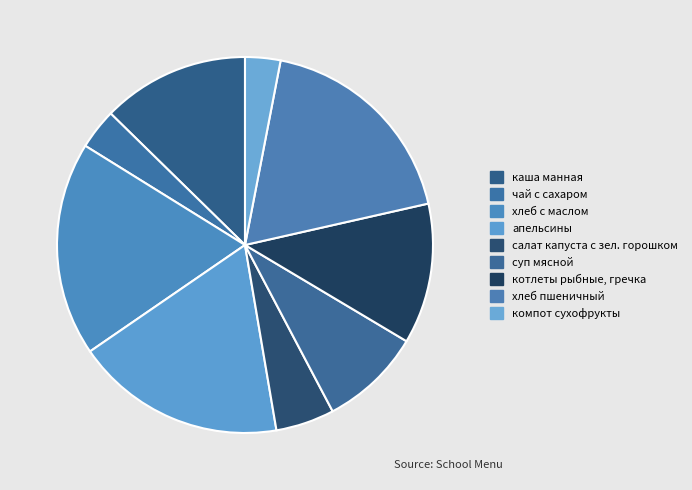

True or false: апельсины accounts for 18% of the total.

True